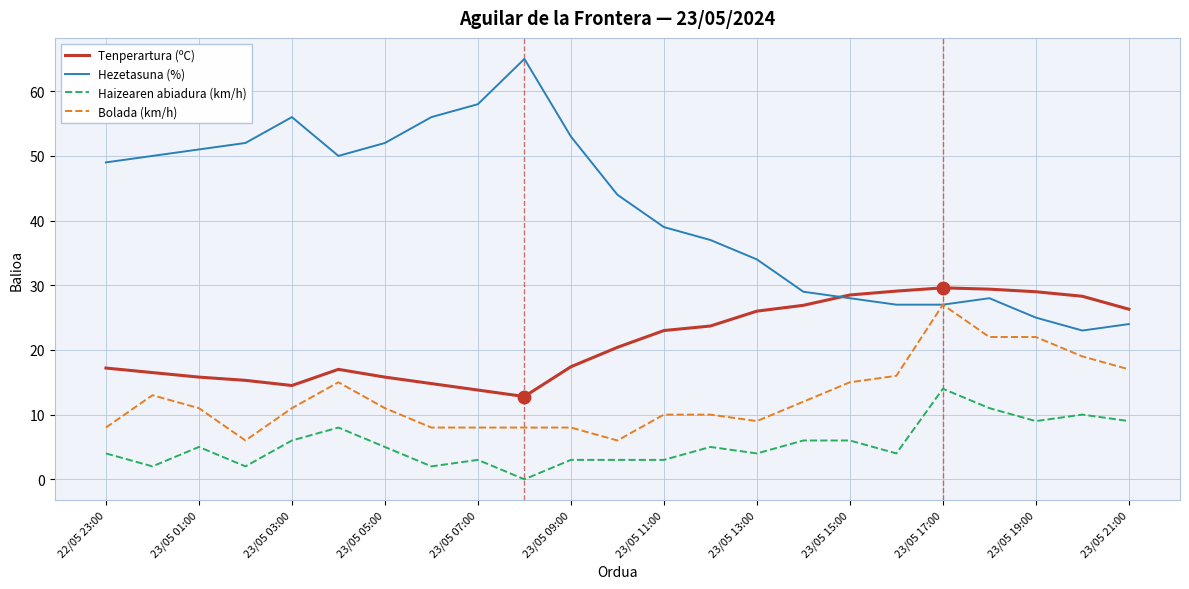

What is the minimum value for Bolada (km/h)?

6.0